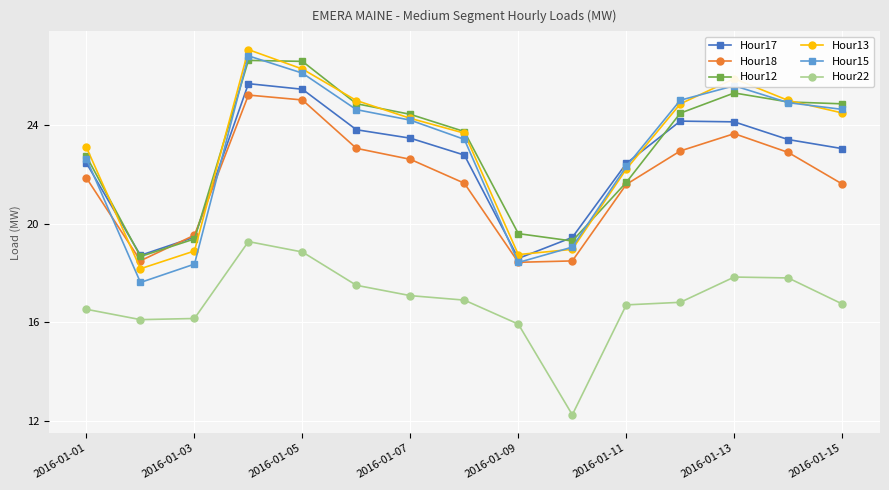

True or false: Hour22 and Hour15 intersect in this chart.

False